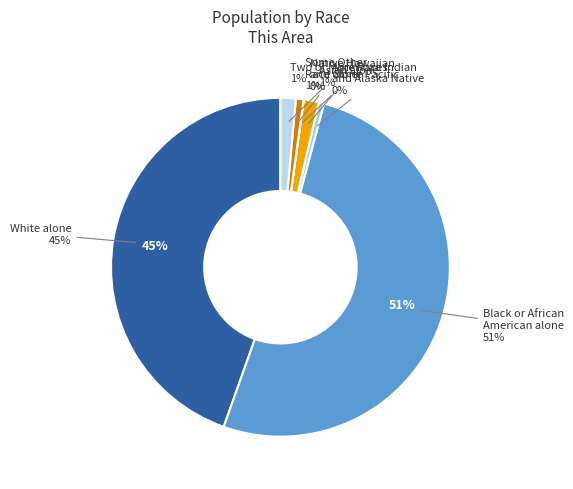

To the nearest percent, what is the average slice percentage?

14%